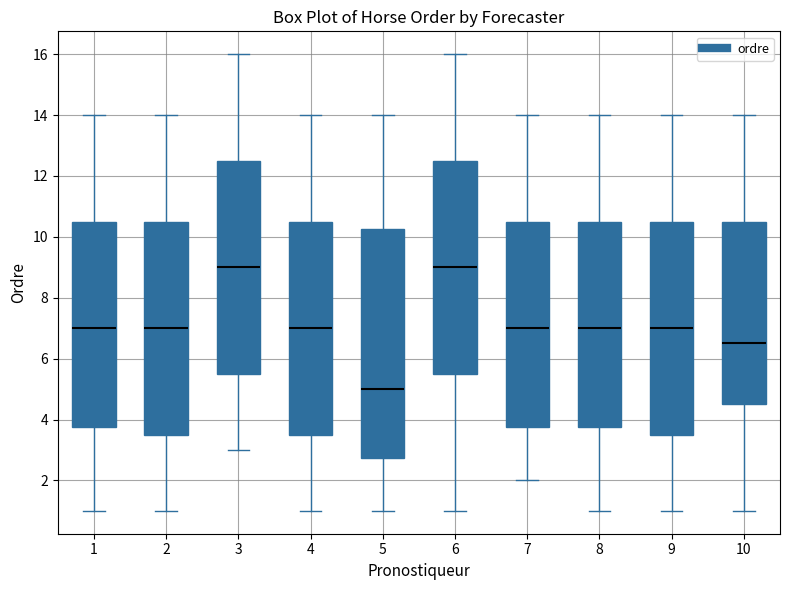

Reading left to right, transcribe this box plot: for each box, give where its median line is, the range the box spans, and where its two whiskers end, as read against the y-axis. The values are not printed on the chart, so give them approximately, as read against the axis.

1: median 7.0, box 3.8 to 10.6, whiskers 1.0 to 14.0
2: median 7.0, box 3.6 to 10.6, whiskers 1.0 to 14.0
3: median 9.0, box 5.6 to 12.6, whiskers 3.0 to 16.0
4: median 7.0, box 3.6 to 10.6, whiskers 1.0 to 14.0
5: median 5.0, box 2.8 to 10.2, whiskers 1.0 to 14.0
6: median 9.0, box 5.6 to 12.6, whiskers 1.0 to 16.0
7: median 7.0, box 3.8 to 10.6, whiskers 2.0 to 14.0
8: median 7.0, box 3.8 to 10.6, whiskers 1.0 to 14.0
9: median 7.0, box 3.6 to 10.6, whiskers 1.0 to 14.0
10: median 6.6, box 4.6 to 10.6, whiskers 1.0 to 14.0